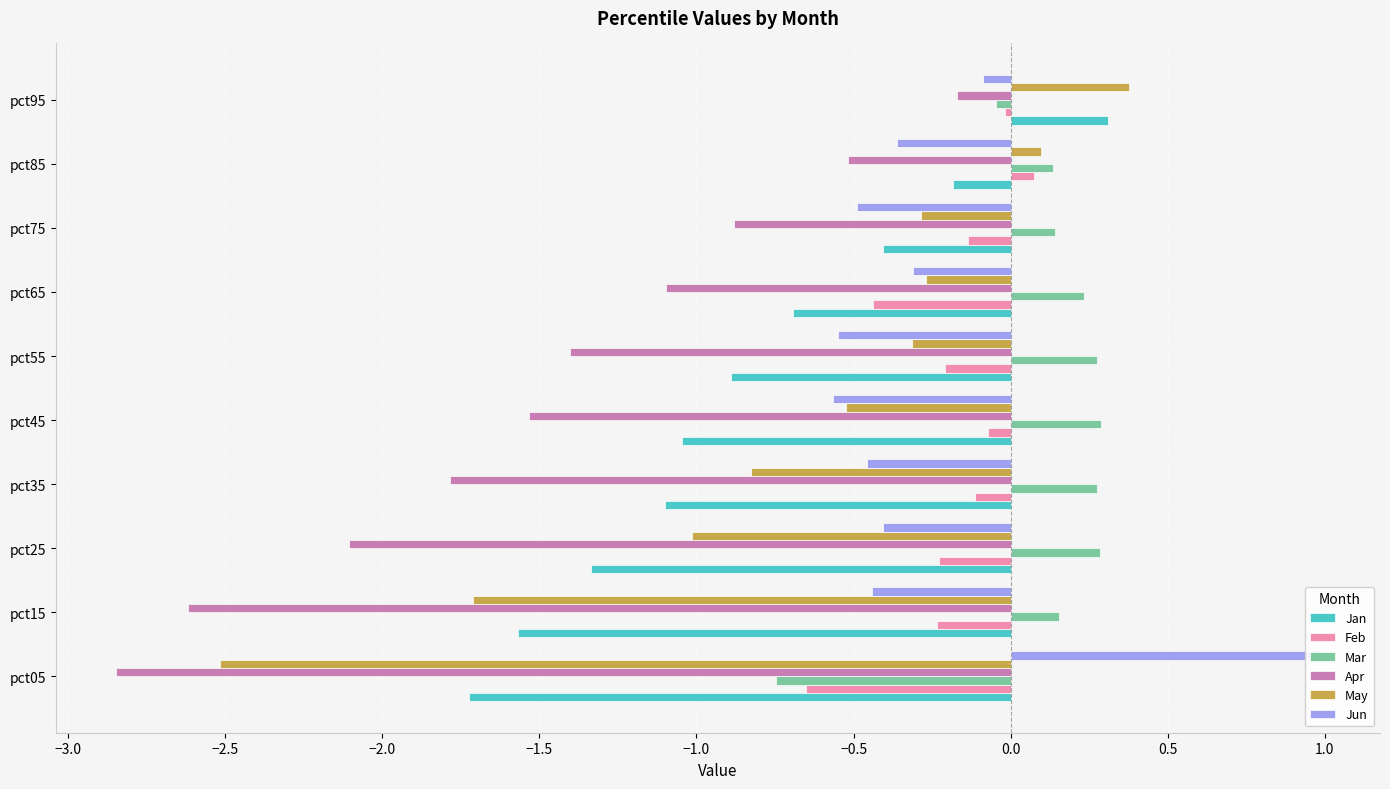

Reading left to right, what are all the values shown in this chart?

Jan: -1.7	-1.6	-1.3	-1.1	-1.0	-0.9	-0.7	-0.4	-0.2	0.3
Feb: -0.7	-0.2	-0.2	-0.1	-0.1	-0.2	-0.4	-0.1	0.1	-0.0
Mar: -0.7	0.2	0.3	0.3	0.3	0.3	0.2	0.1	0.1	-0.0
Apr: -2.8	-2.6	-2.1	-1.8	-1.5	-1.4	-1.1	-0.9	-0.5	-0.2
May: -2.5	-1.7	-1.0	-0.8	-0.5	-0.3	-0.3	-0.3	0.1	0.4
Jun: 1.0	-0.4	-0.4	-0.5	-0.6	-0.6	-0.3	-0.5	-0.4	-0.1